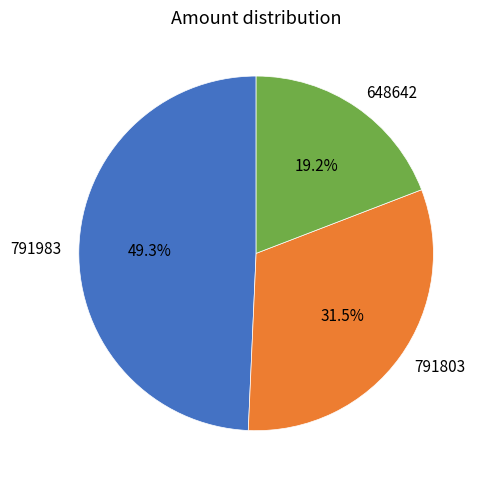

Is there a majority slice in this chart?

No